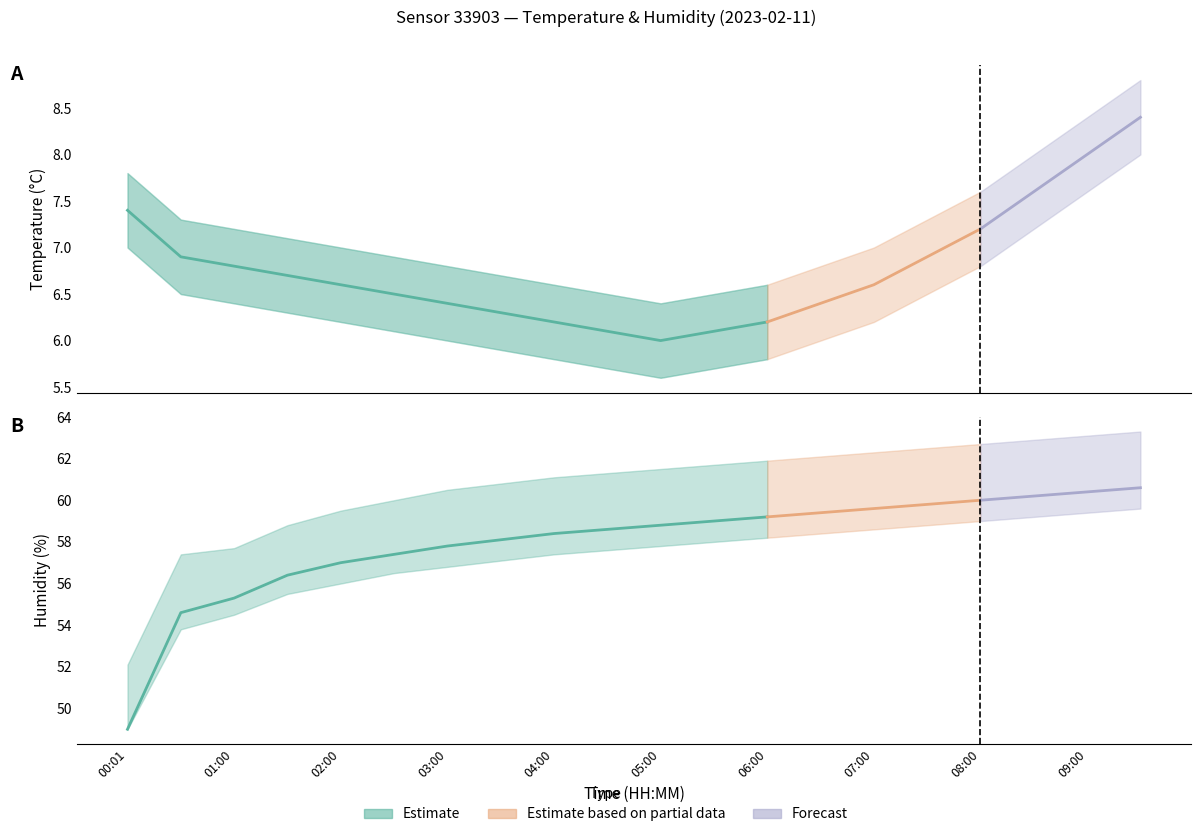

True or false: temp_lower and humidity intersect in this chart.

False